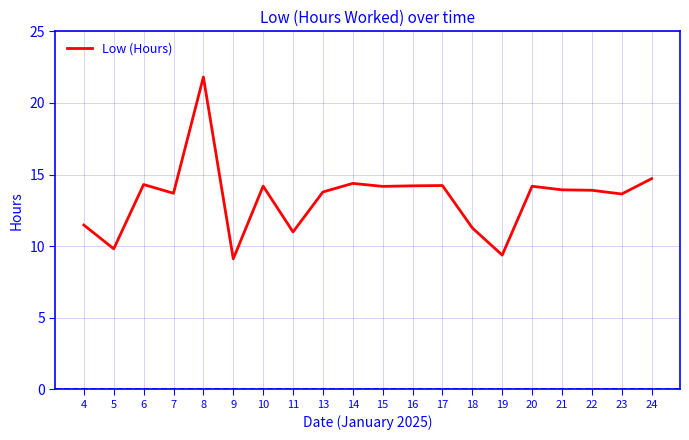

At which category does the data reach its first local valley?

5